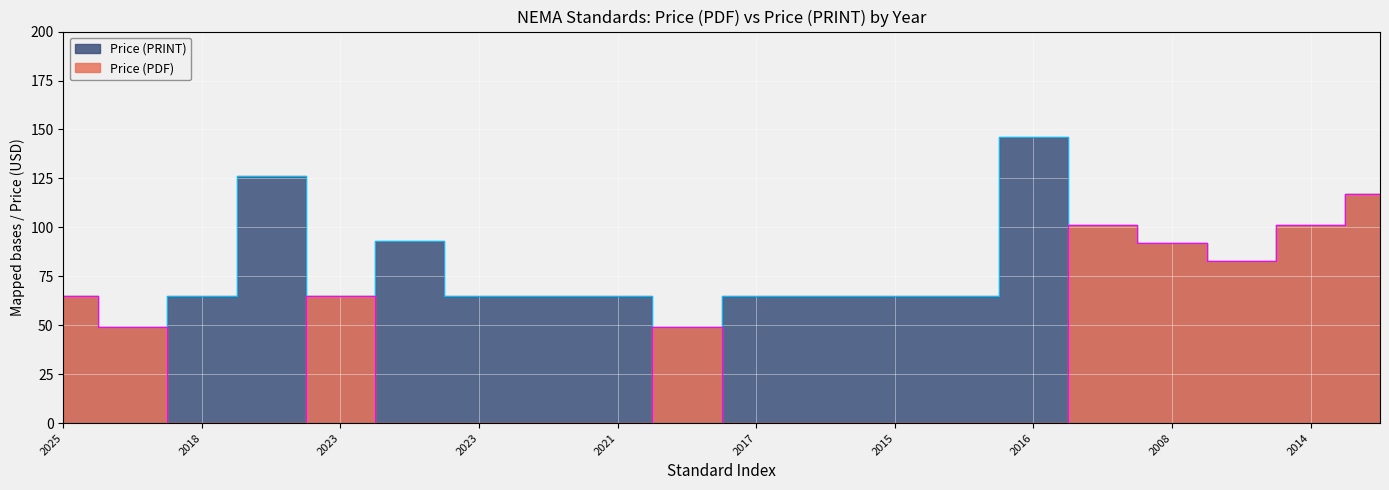

Reading left to right, extract all data points from this chart.

Price (PRINT): 65	49	65	126	65	93	65	65	65	49	65	65	65	65	146	101	92	83	101	117
Price (PDF): 65	49	0	0	65	0	0	0	0	49	0	0	0	0	0	101	92	83	101	117